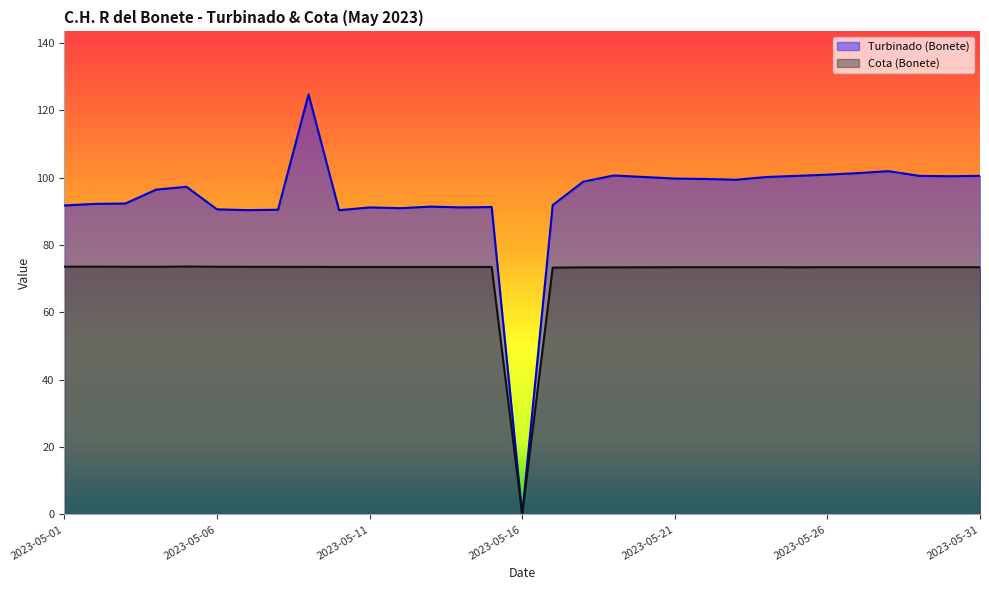

What is the value of the Turbinado (Bonete) point at the 17th from the left?

91.9